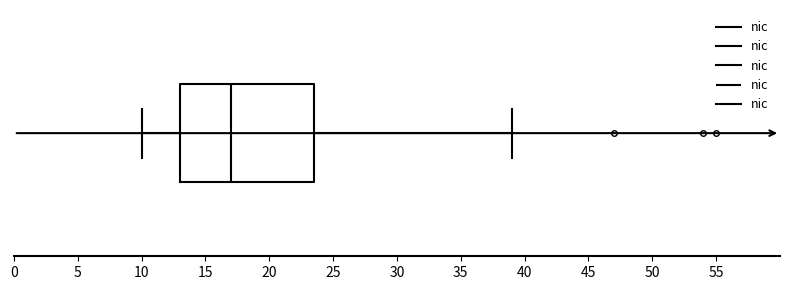

Transcribe this box plot: give where the median line is, the range the box spans, and where the two whiskers end, as read against the x-axis. The values are not printed on the chart, so give them approximately, as read against the axis.

median 17.0, box 13.0 to 23.5, whiskers 10.0 to 39.0